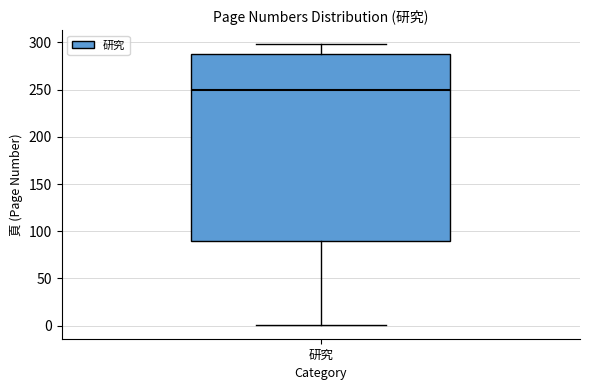

Read this box plot against the y-axis: the position of the median line, the range covered by the box, and the ends of both whiskers. The values are not printed on the chart, so give them approximately, as read against the axis.

median 250, box 90 to 290, whiskers 0 to 300